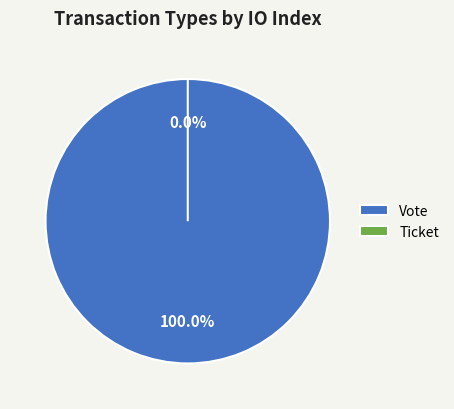

Is there a majority slice in this chart?

Yes